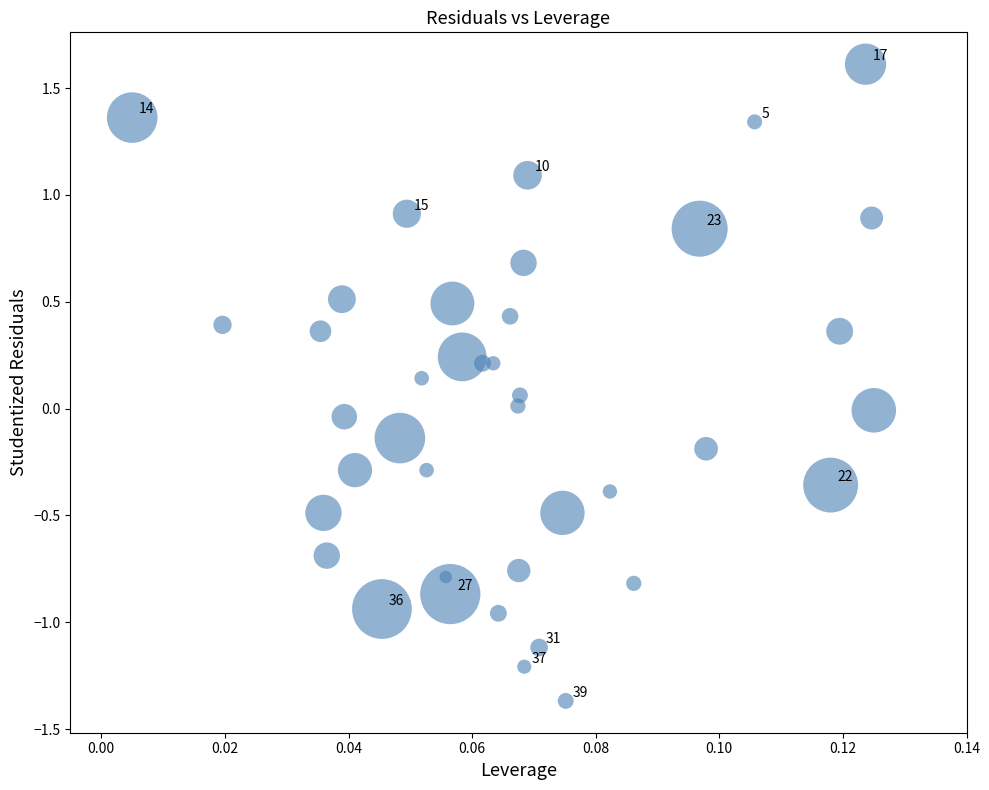

Count the number of points in this scatter plot.

40